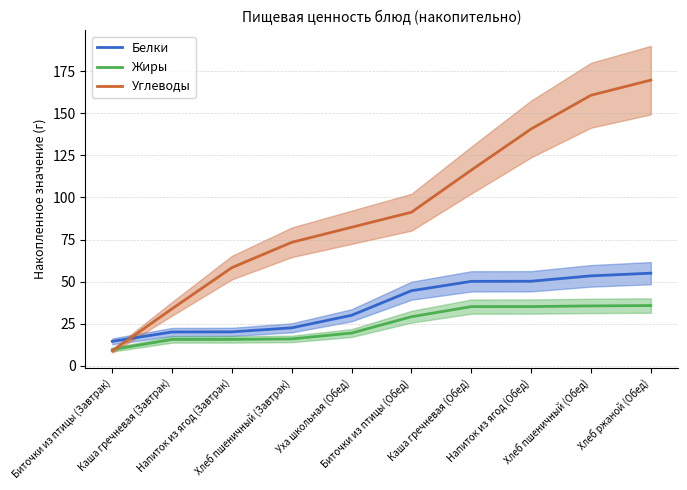

What is the difference between the highest and lowest values at Уха школьная (Обед)?

62.8